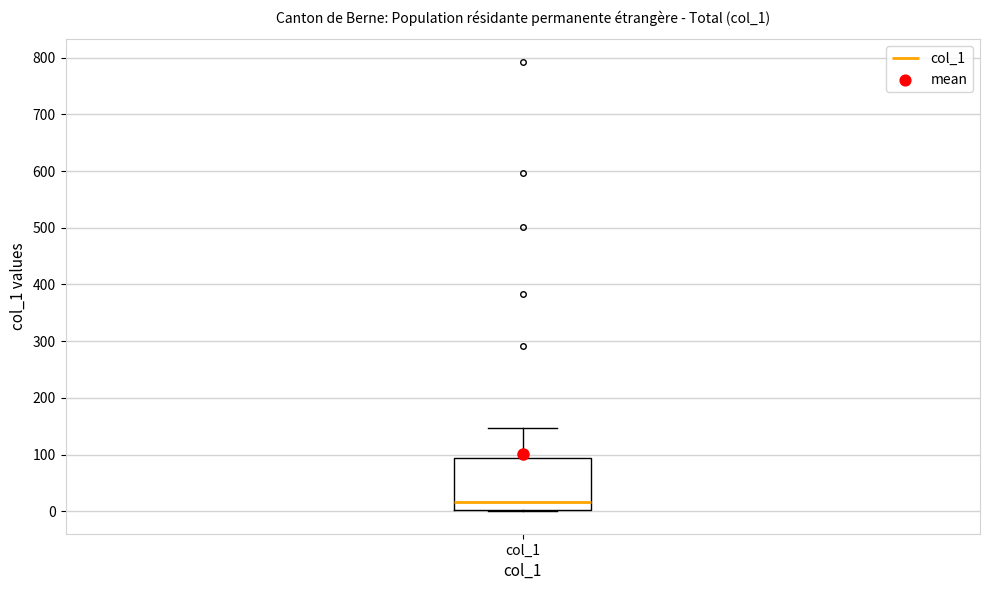

Read this box plot against the y-axis: the position of the median line, the range covered by the box, and the ends of both whiskers. The values are not printed on the chart, so give them approximately, as read against the axis.

median 20, box 0 to 90, whiskers 0 to 150